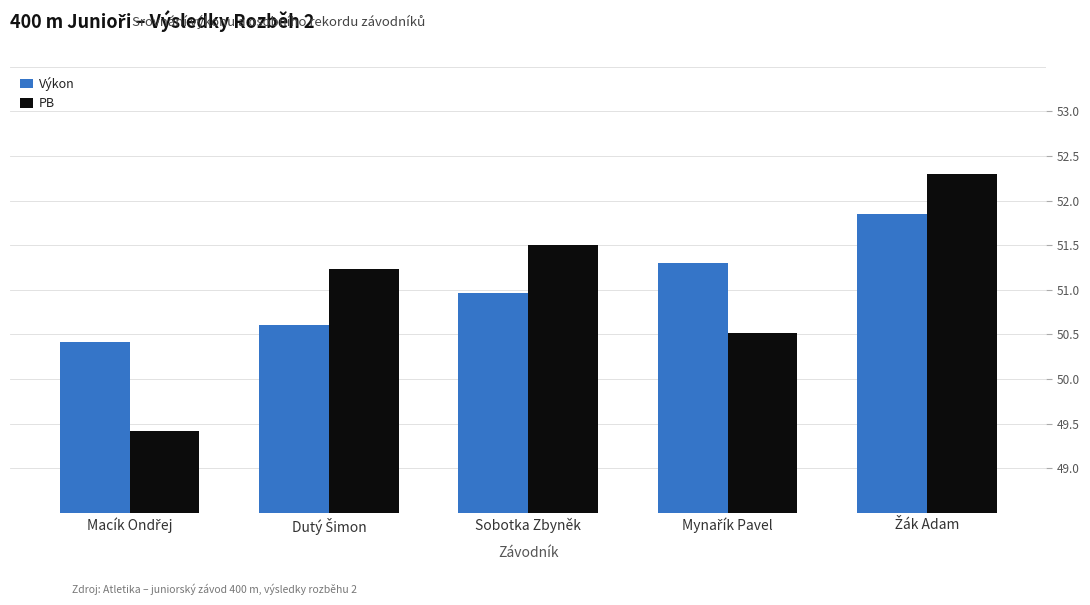

Where is PB nearest to the value 50?

Mynařík Pavel